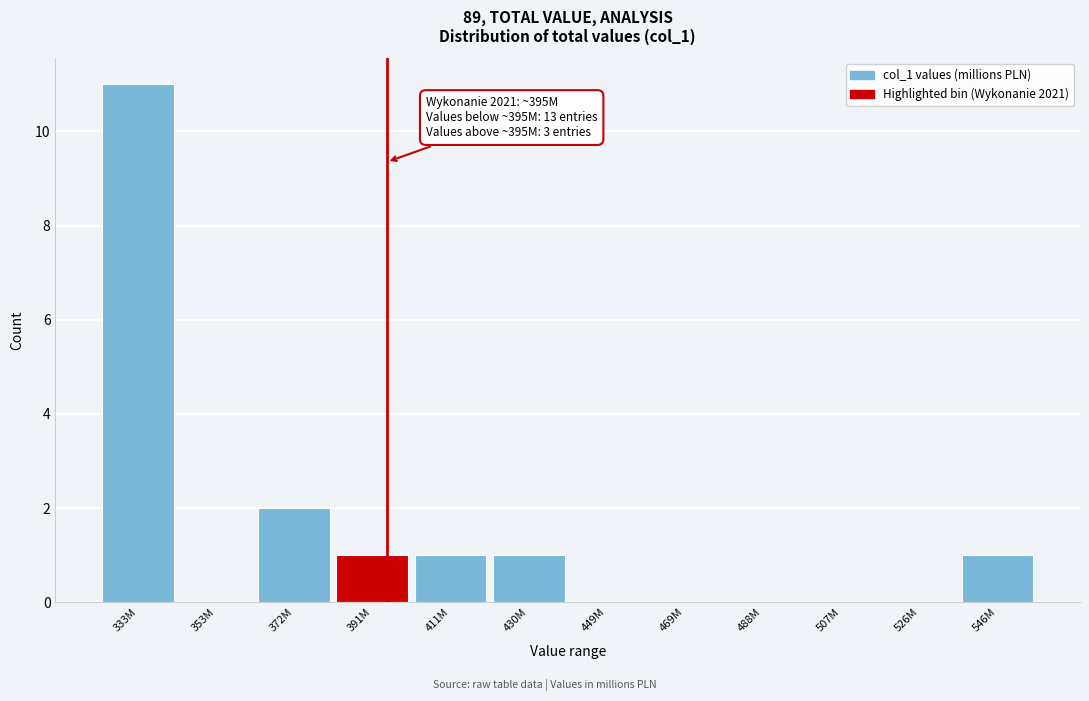

Reading right to left, transcribe all the data shown in this chart.

546M=1	526M=0	507M=0	488M=0	469M=0	449M=0	430M=1	411M=1	391M=1	372M=2	353M=0	333M=11